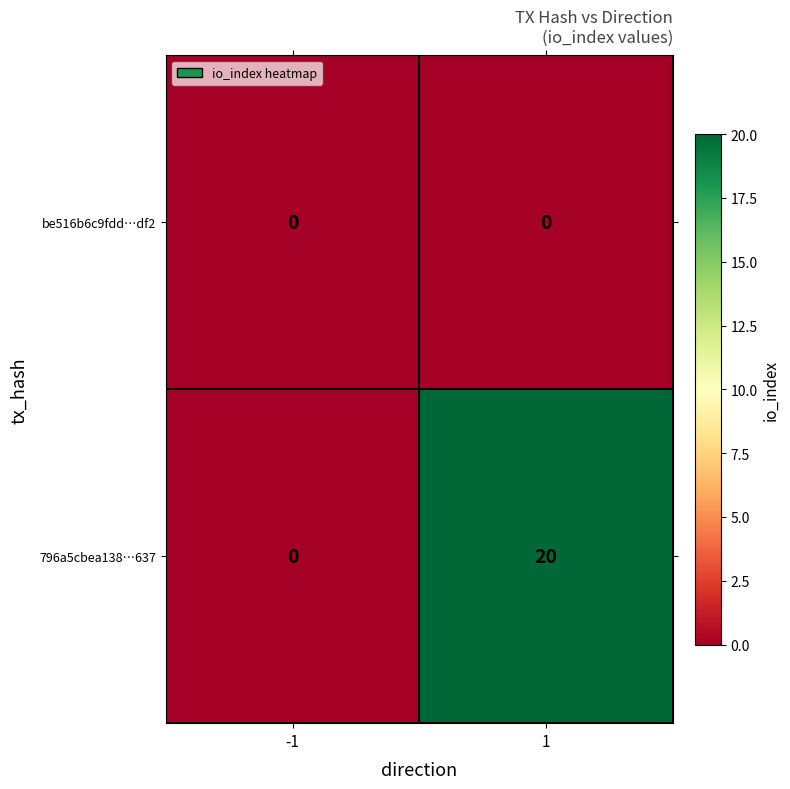

Reading left to right, what are all the values shown in this chart?

be516b6c9fdd…df2: -1=0	1=0
796a5cbea138…637: -1=0	1=20